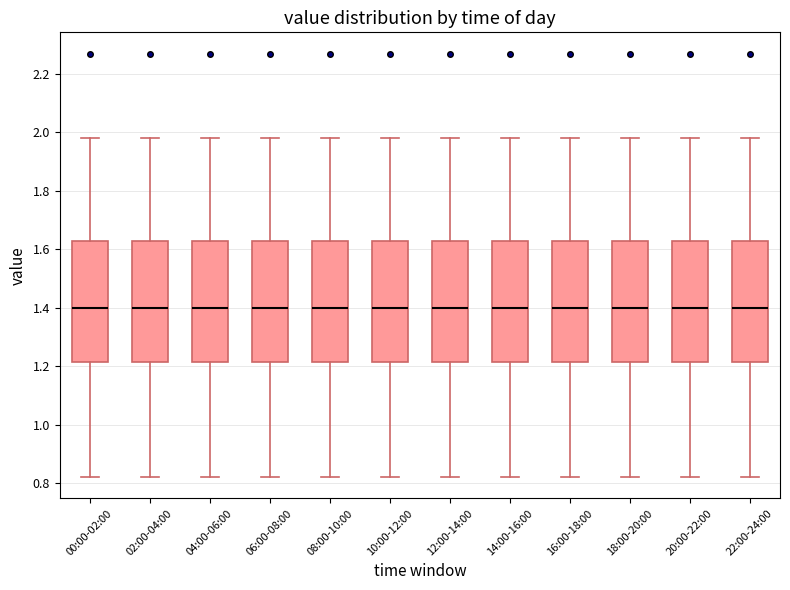

Where does the upper whisker of the box for 06:00-08:00 end on the y-axis? The values are not printed on the chart, so give them approximately, as read against the axis.

1.98